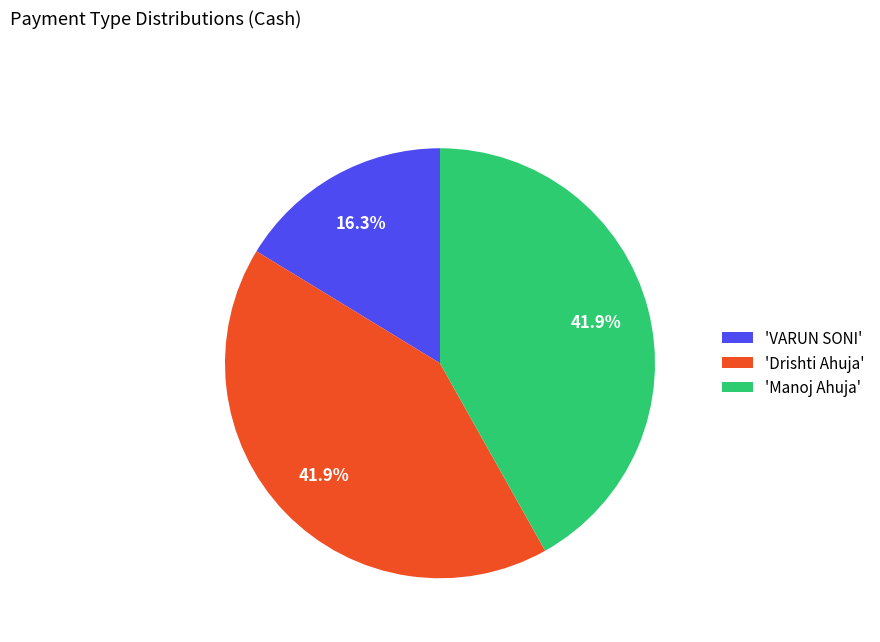

Count the number of slices in the pie.

3